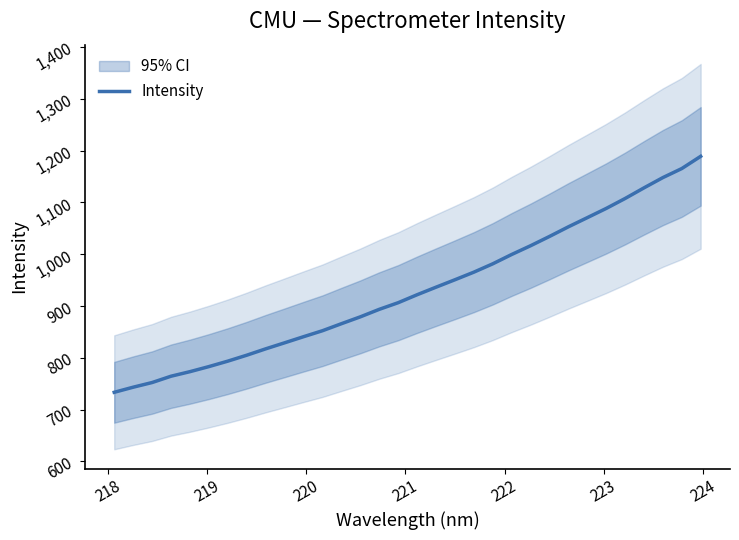

Does the chart display data point markers on the line(s)?

No